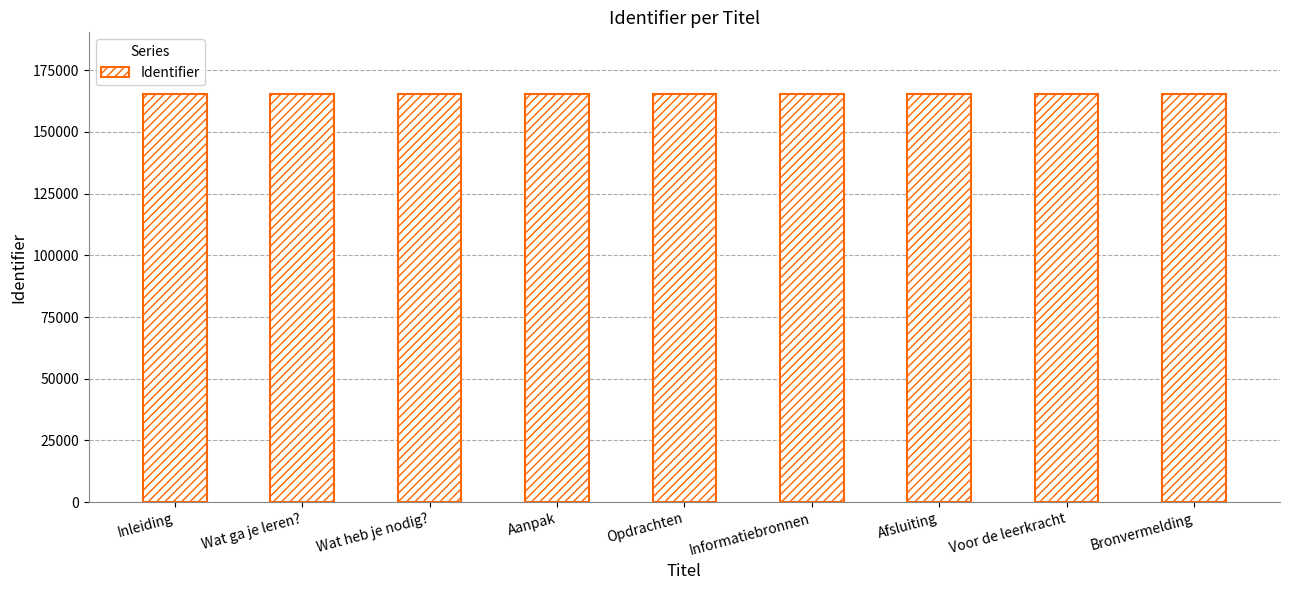

What is the change in value from Aanpak to Afsluiting?

+6